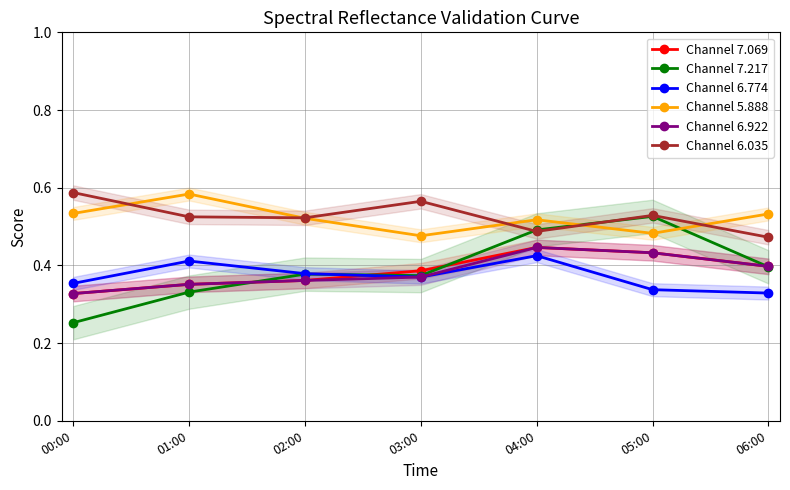

What are all the series names shown in the legend?

Channel 7.069, Channel 7.217, Channel 6.774, Channel 5.888, Channel 6.922, Channel 6.035